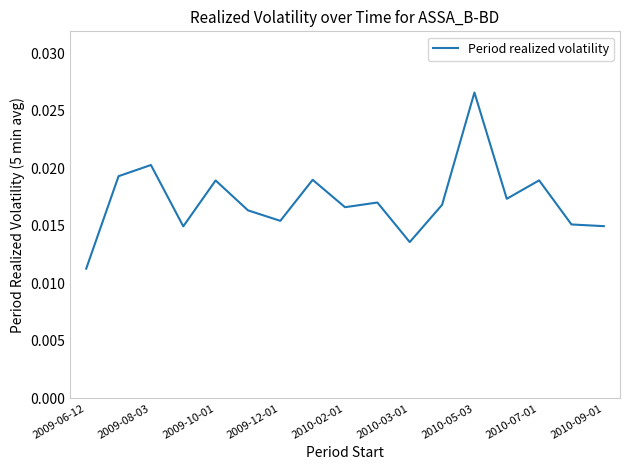

How many lines are shown in the chart?

1